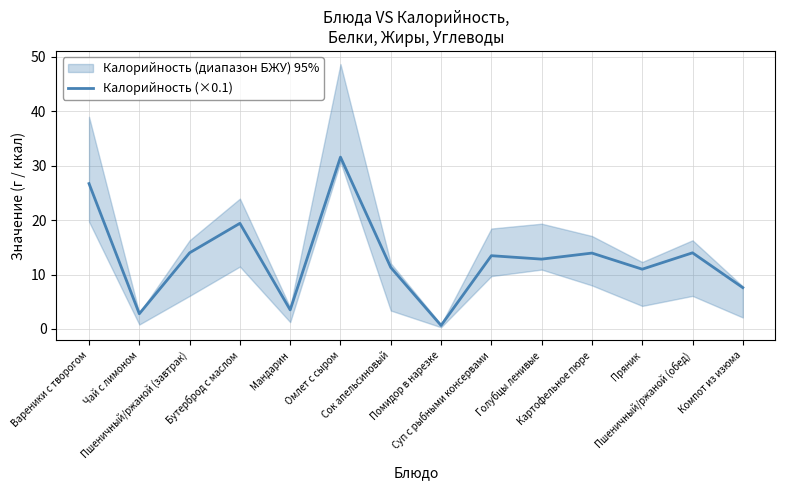

Reading left to right, what are all the values shown in this chart?

26.7	2.8	14.0	19.4	3.5	31.6	11.3	0.6	13.5	12.8	13.9	11.0	14.0	7.6